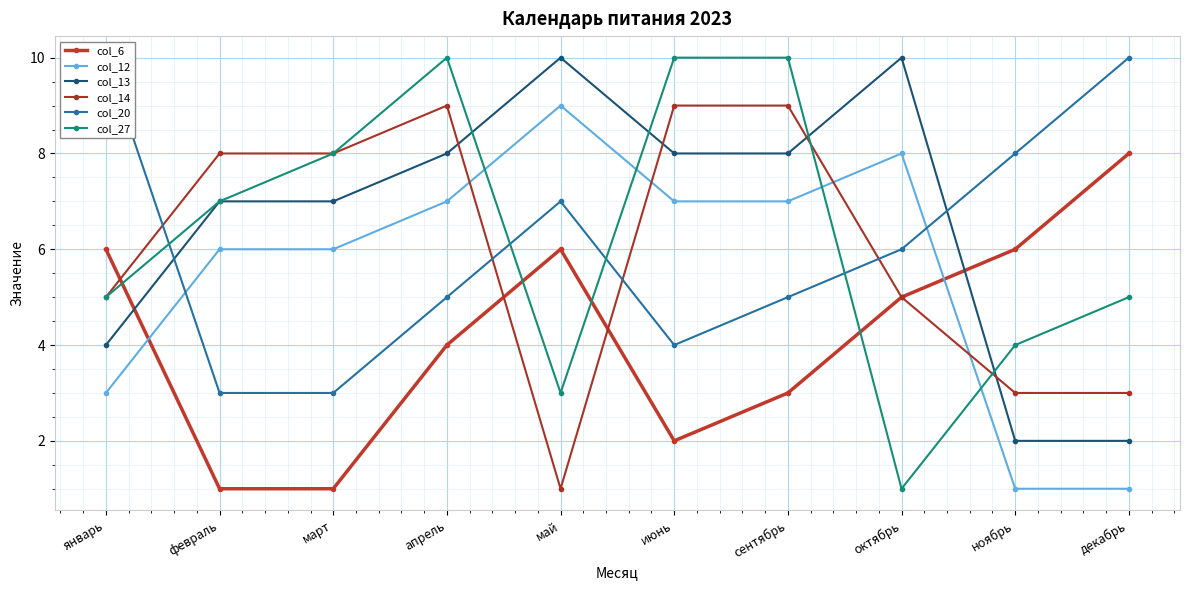

What is the value of the col_6 point at the 7th from the left?

3